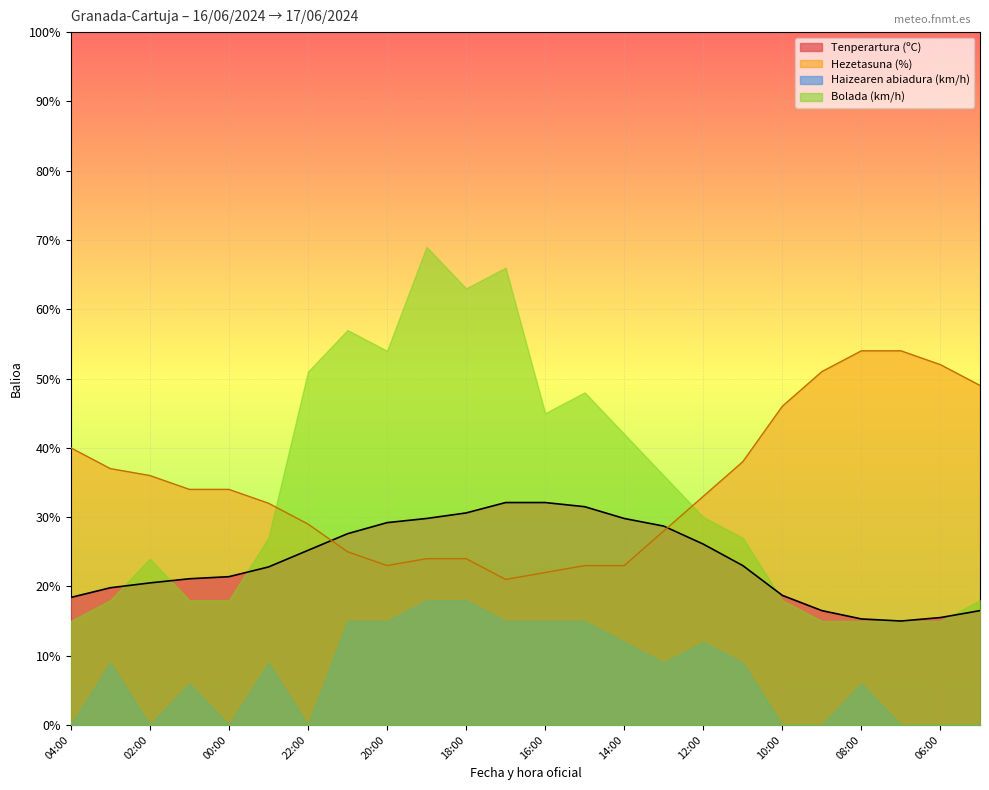

Which series has the widest spread of values?

Bolada (km/h)